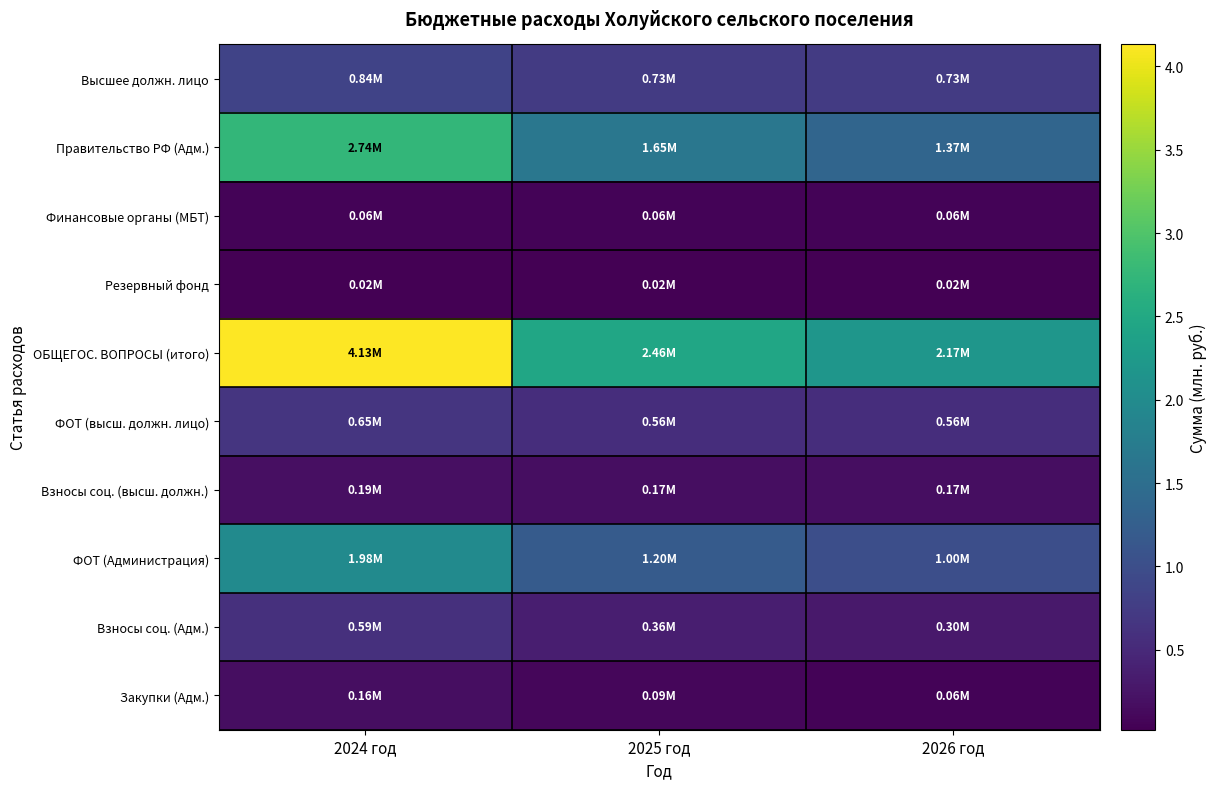

Which category has the highest value across all series?

2024 год